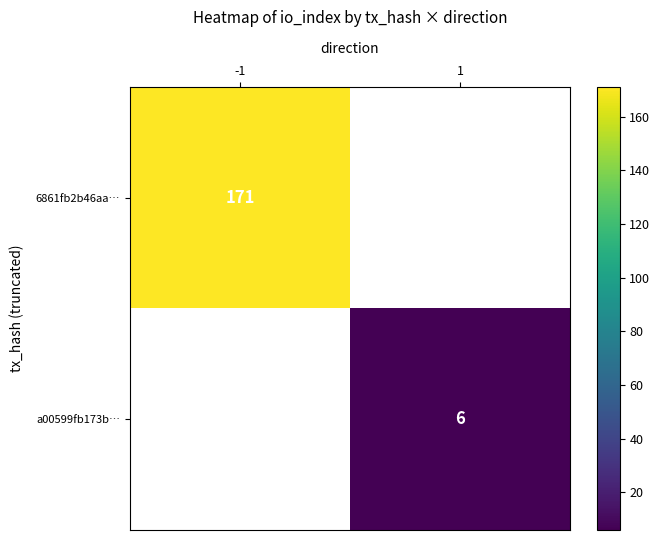

The value of a00599fb173b… at 1 is 6. True or false?

True